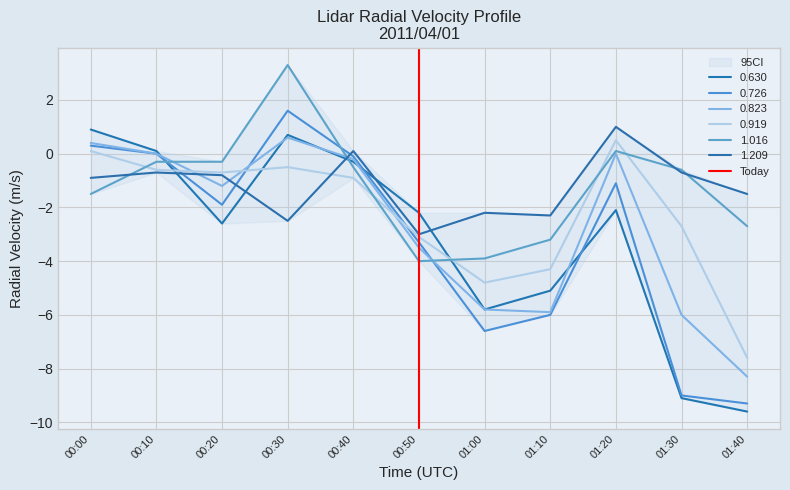

What is the sum of the values at 00:10 and 00:00?

1